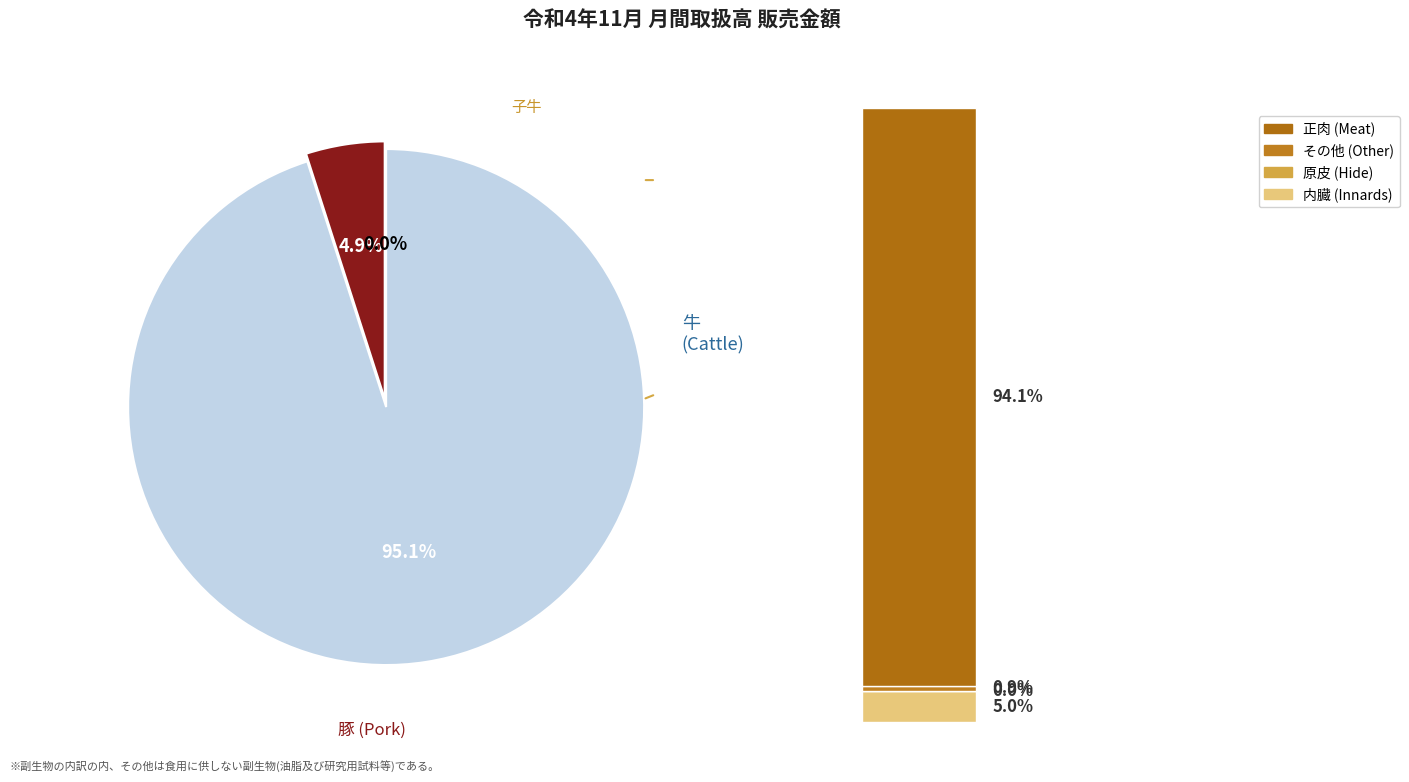

What percentage is the 牛 slice, to the nearest percent?

95%